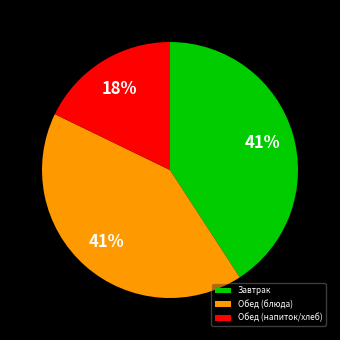

Combined, do Завтрак and Обед (напиток/хлеб) account for over 50%?

Yes